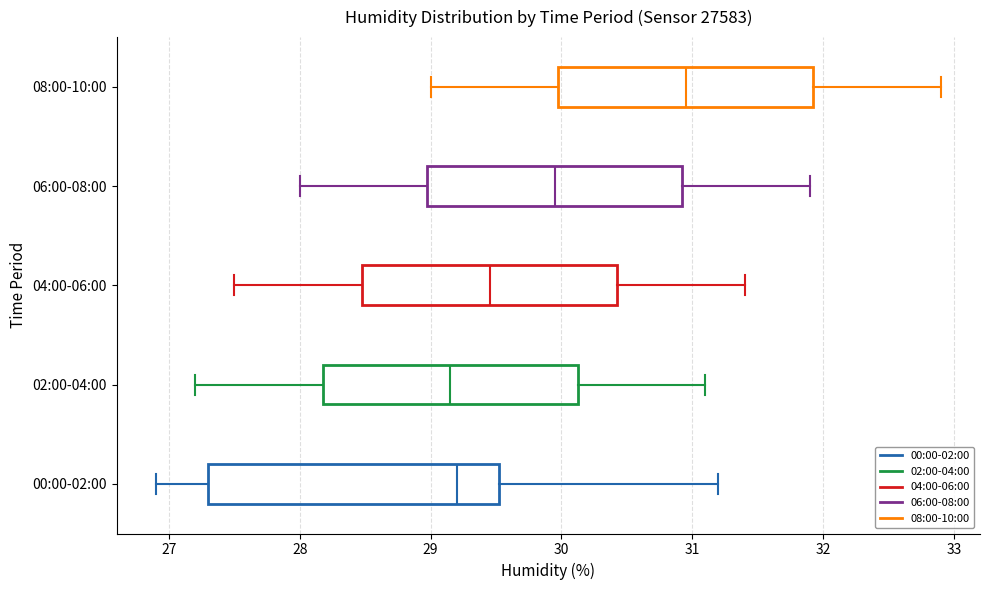

Comparing the boxes themselves (not the whiskers), which one is the widest?

00:00-02:00